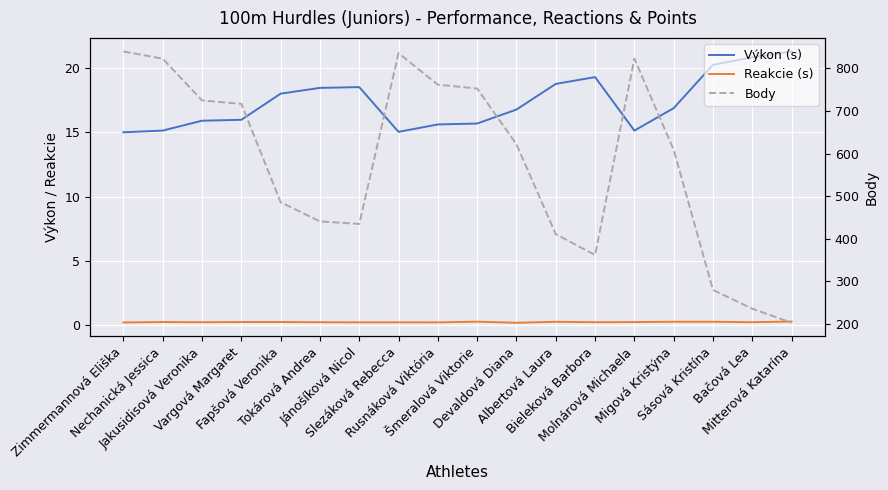

At which label does Reakcie (s) reach its peak?

Mitterová Katarína